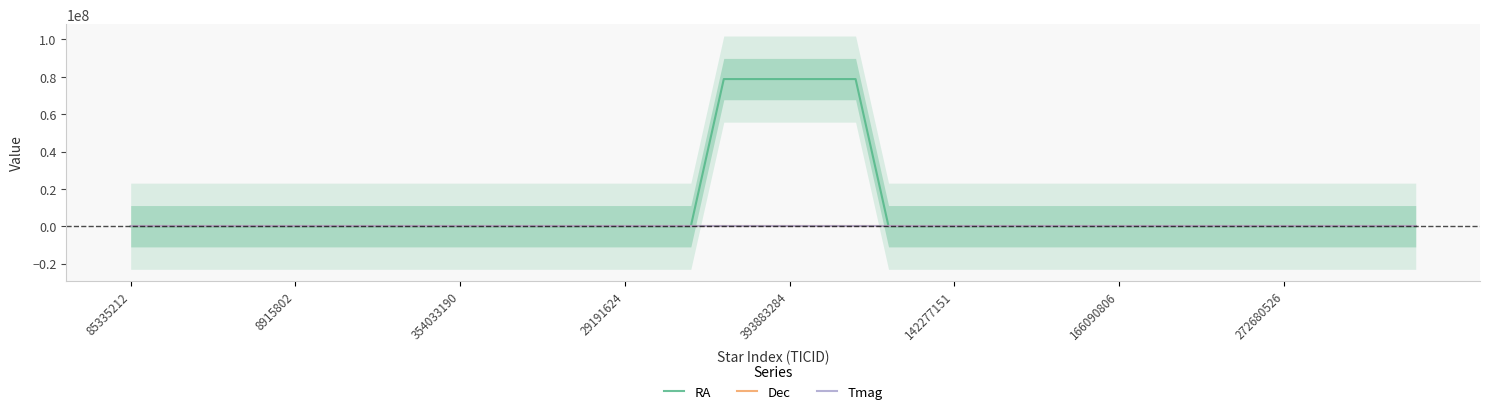

At which category is the sum across all series the highest?

22